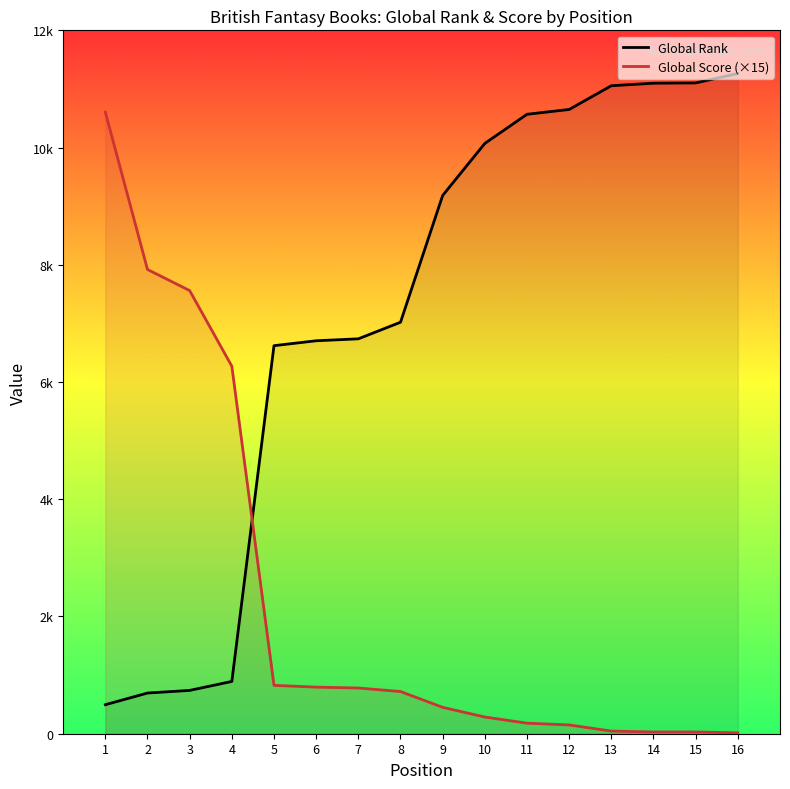

How many lines are shown in the chart?

2